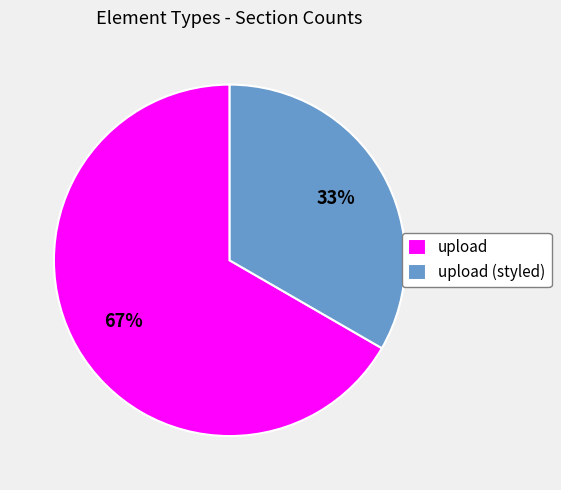

Does upload represent more than half of the total?

Yes